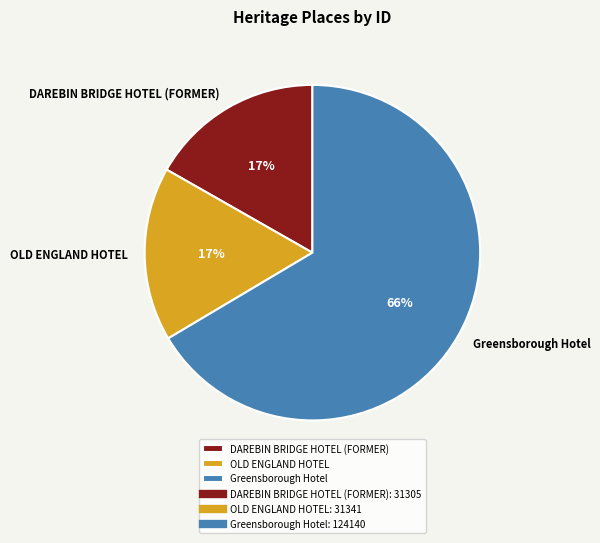

What is the largest slice in the pie chart?

Greensborough Hotel